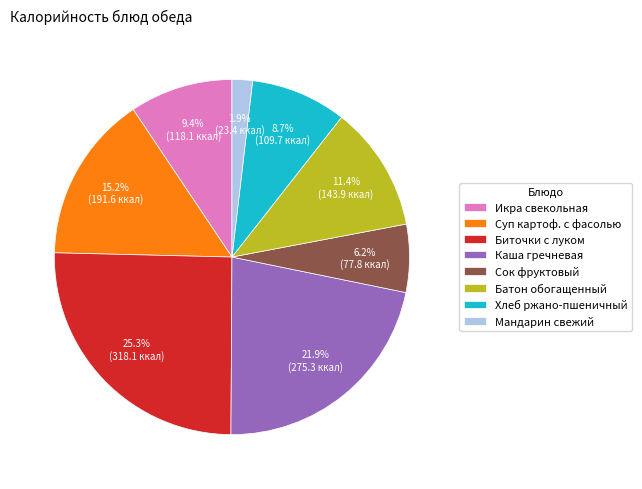

What is the ratio of the value at Сок фруктовый to the value at Мандарин свежий?

3.3